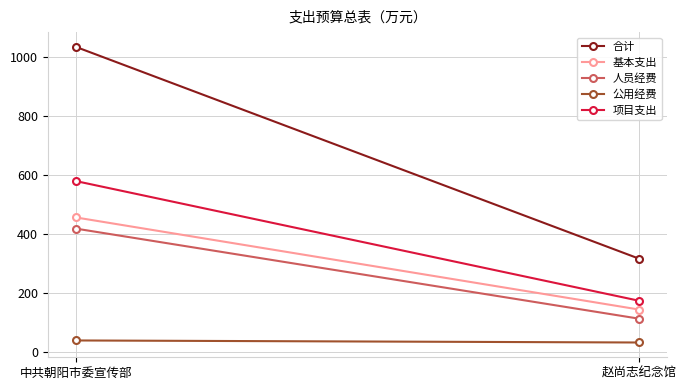

Reading right to left, list all the values displayed in this chart.

合计: 赵尚志纪念馆=315.4	中共朝阳市委宣传部=1033.7
基本支出: 赵尚志纪念馆=142.8	中共朝阳市委宣传部=455.2
人员经费: 赵尚志纪念馆=111.8	中共朝阳市委宣传部=417.3
公用经费: 赵尚志纪念馆=31.0	中共朝阳市委宣传部=37.9
项目支出: 赵尚志纪念馆=172.6	中共朝阳市委宣传部=578.5